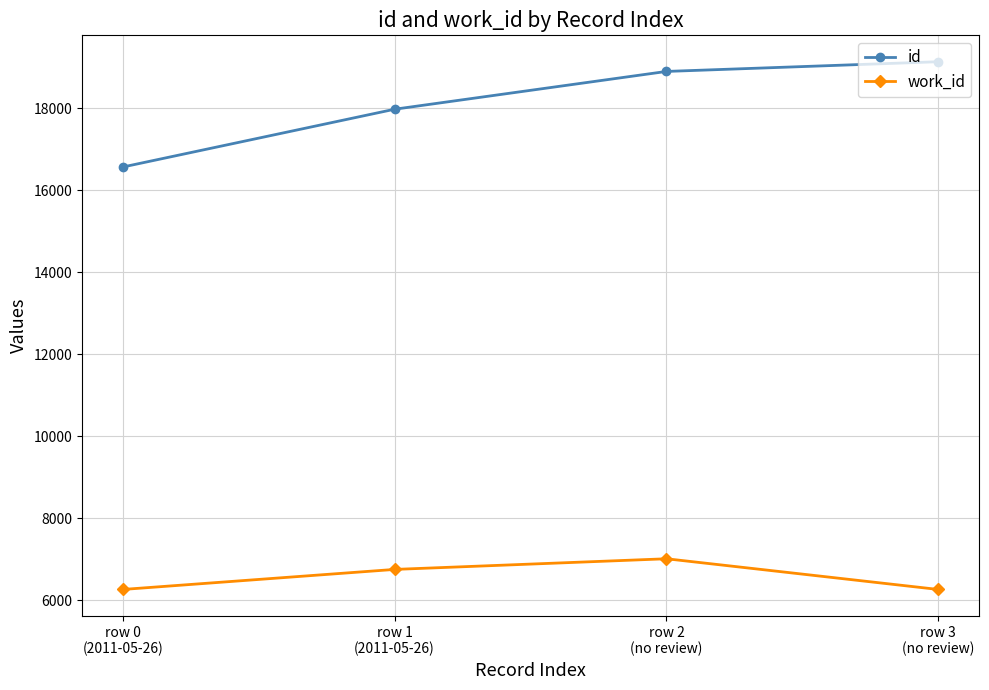

What is the value of the id point at the 4th from the left?

19140